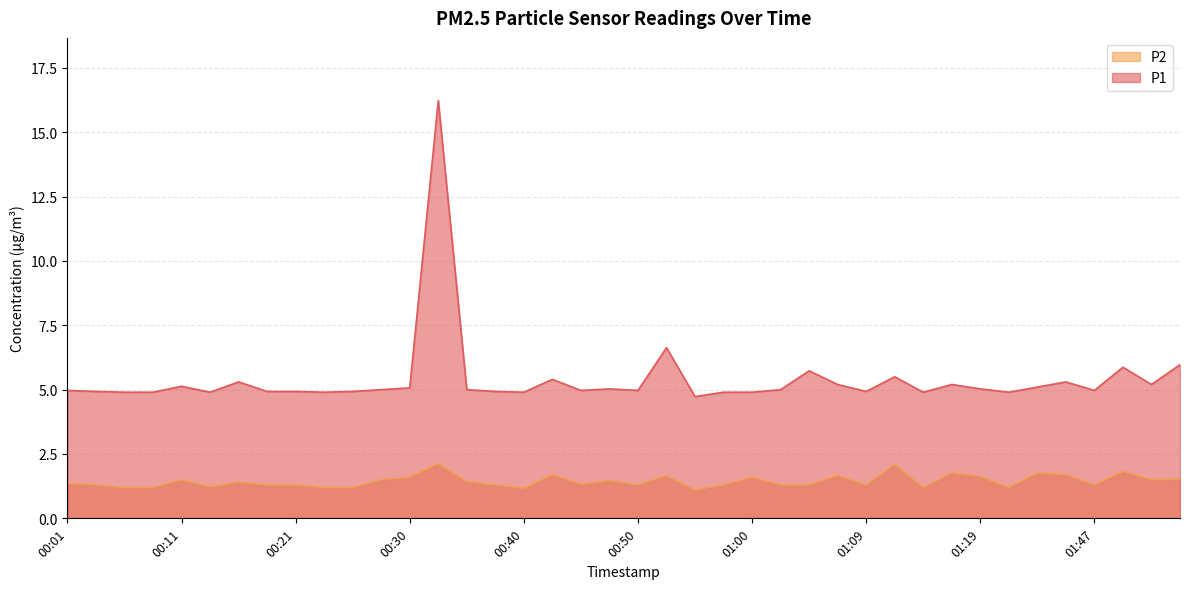

True or false: P2 and P1 cross at least once.

False